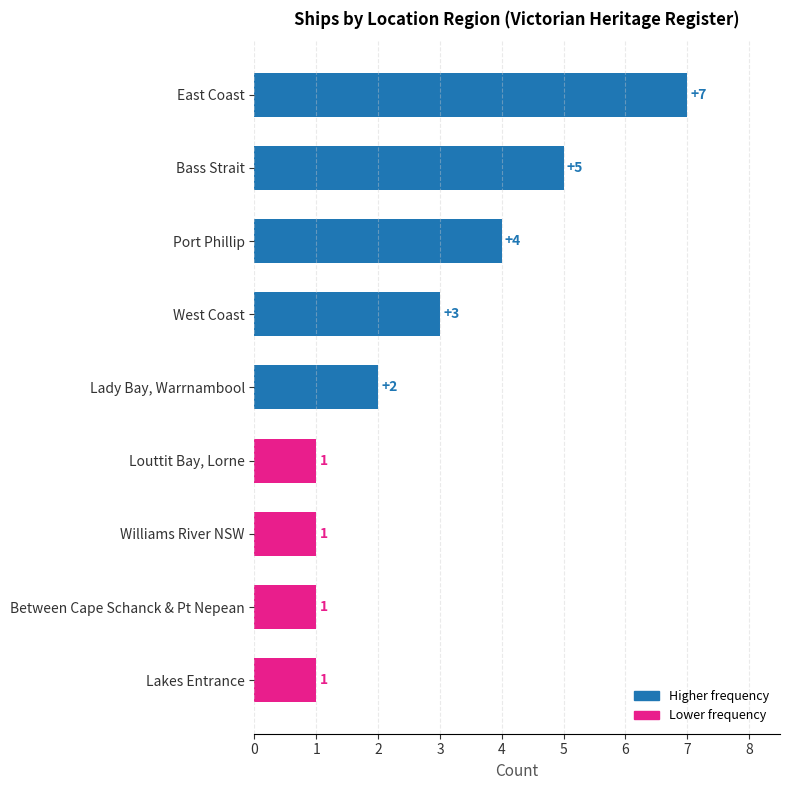

The chart shows a value of 2 at Lady Bay, Warrnambool. True or false?

True